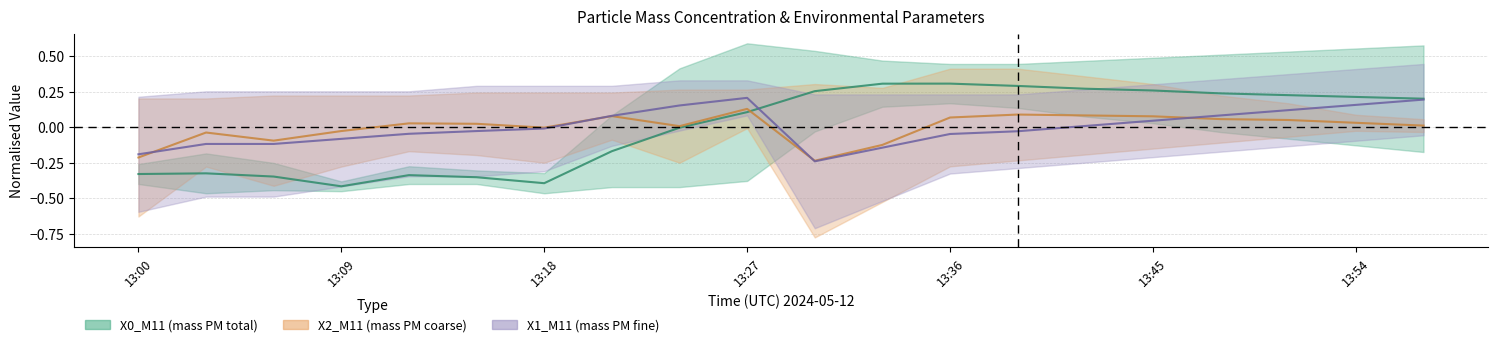

How many distinct data groups are displayed?

3